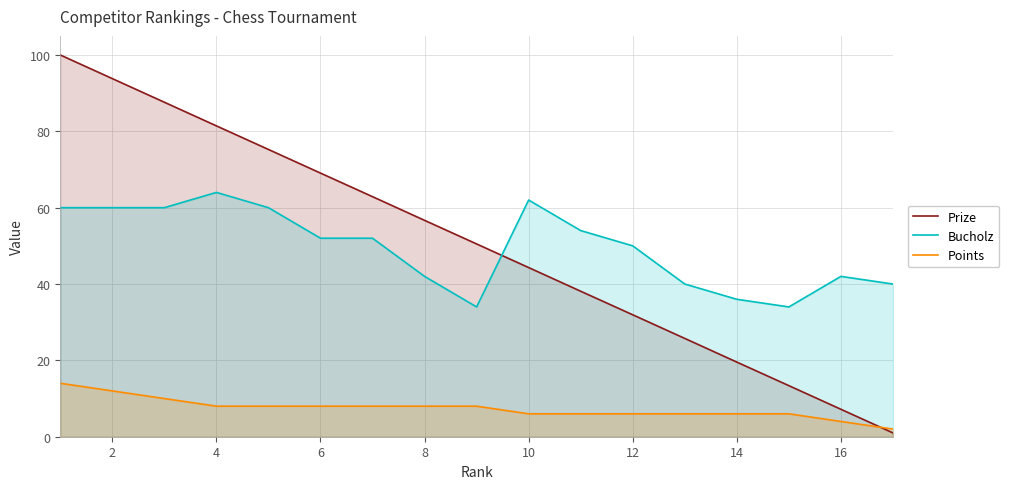

What value does the Prize series have at 12?

31.9